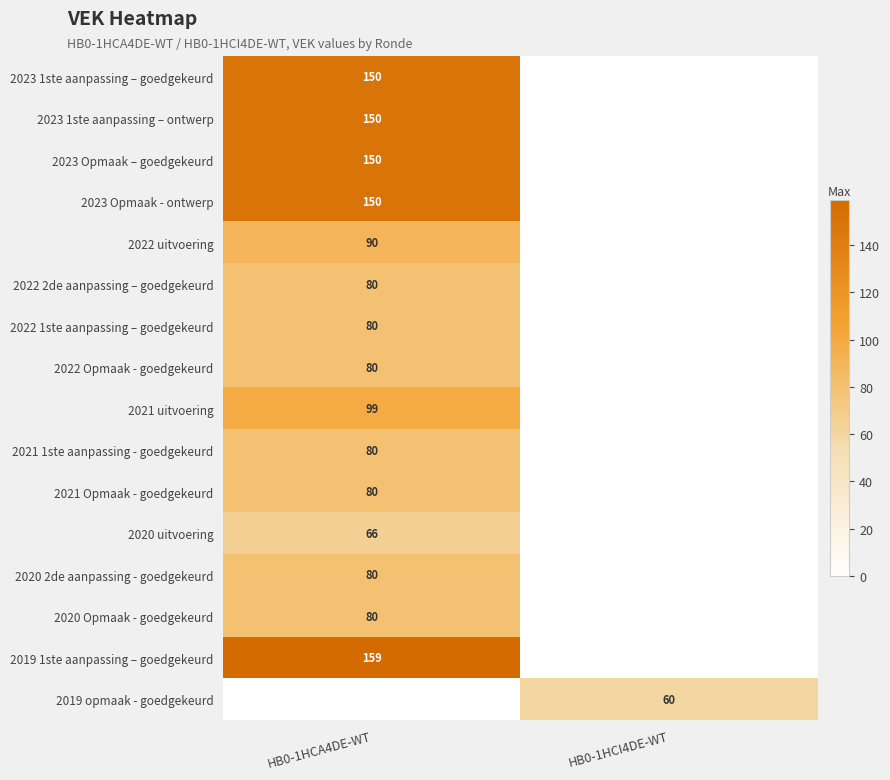

Is it true that 2023 1ste aanpassing – goedgekeurd equals 150 at HB0-1HCA4DE-WT?

True